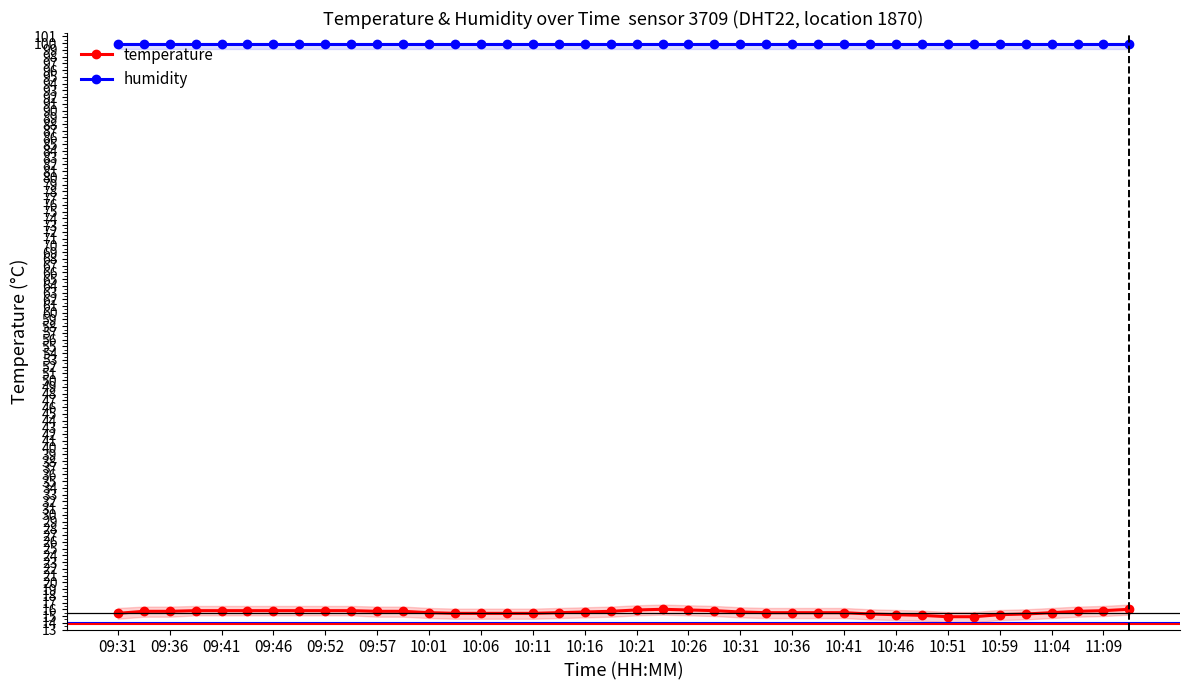

Reading left to right, transcribe all the data shown in this chart.

temperature: 15.4	15.7	15.7	15.8	15.8	15.8	15.8	15.8	15.8	15.8	15.7	15.7	15.5	15.4	15.4	15.4	15.4	15.5	15.6	15.7	15.9	16.0	15.9	15.8	15.6	15.5	15.5	15.5	15.5	15.3	15.2	15.1	14.9	14.9	15.2	15.3	15.5	15.7	15.8	16.0
humidity: 99.9	99.9	99.9	99.9	99.9	99.9	99.9	99.9	99.9	99.9	99.9	99.9	99.9	99.9	99.9	99.9	99.9	99.9	99.9	99.9	99.9	99.9	99.9	99.9	99.9	99.9	99.9	99.9	99.9	99.9	99.9	99.9	99.9	99.9	99.9	99.9	99.9	99.9	99.9	99.9